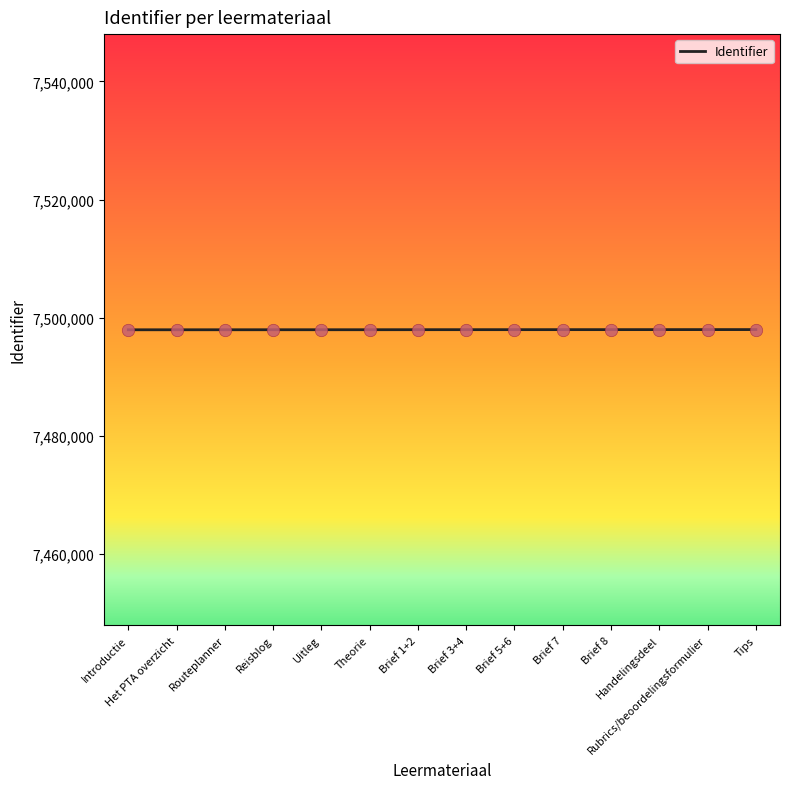

What is the change in value from Brief 7 to Brief 8?

+2